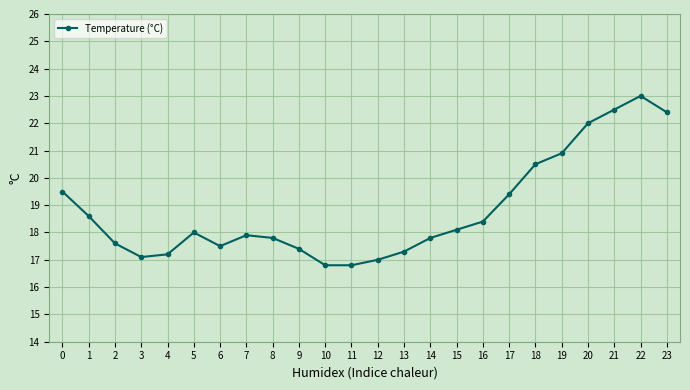

What is the value of the 11th point from the left?

16.8